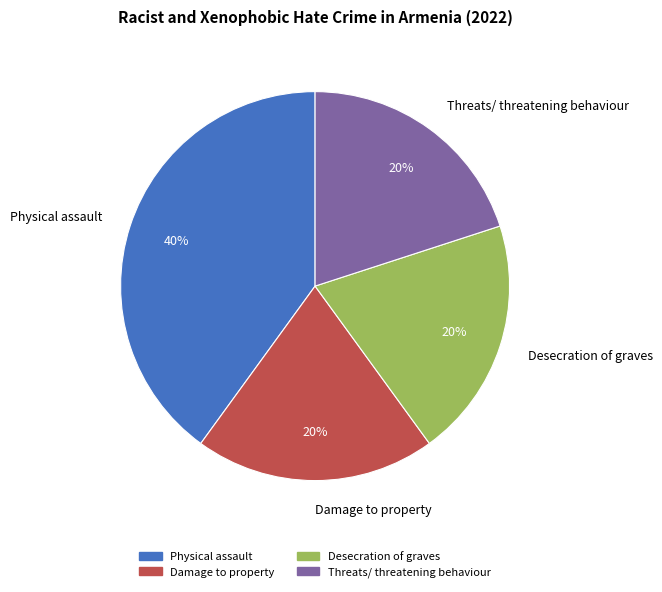

How many segments does this pie chart have?

4